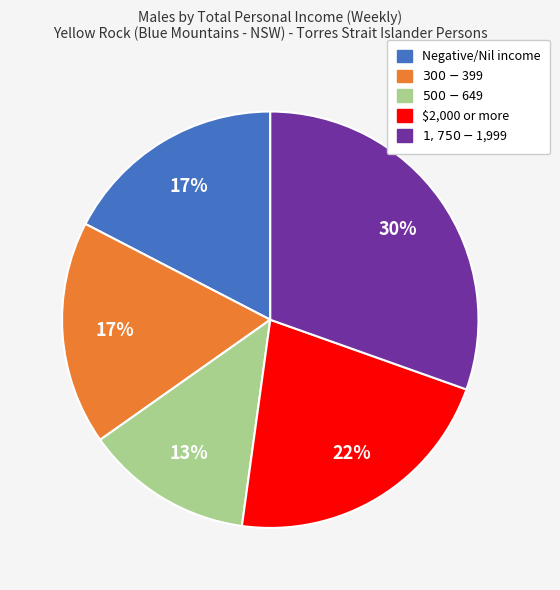

To the nearest percent, what percentage of the pie is Negative/Nil income?

17%